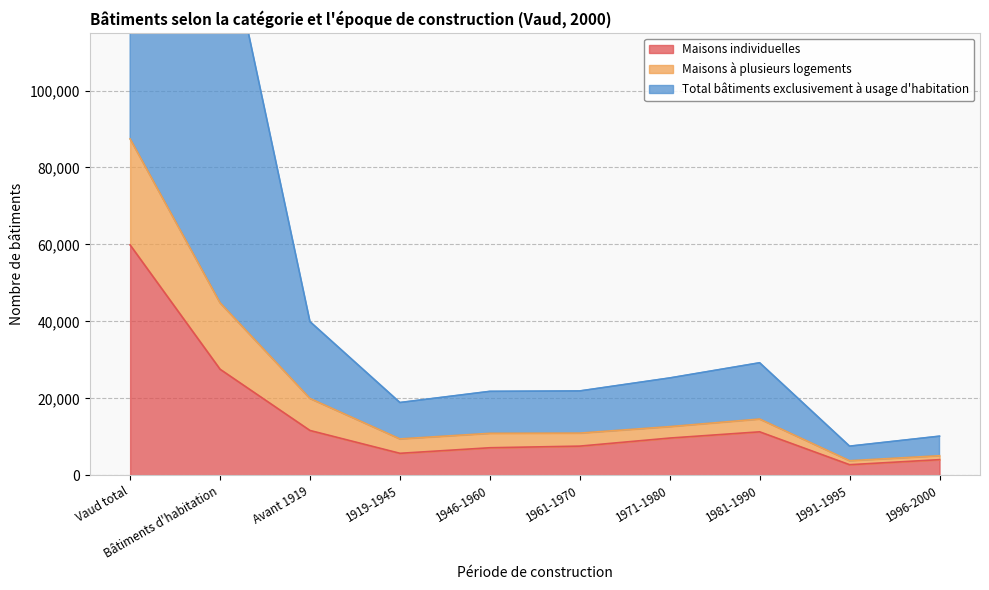

What is the sum of the Maisons à plusieurs logements values at 1991-1995 and 1971-1980?

16435